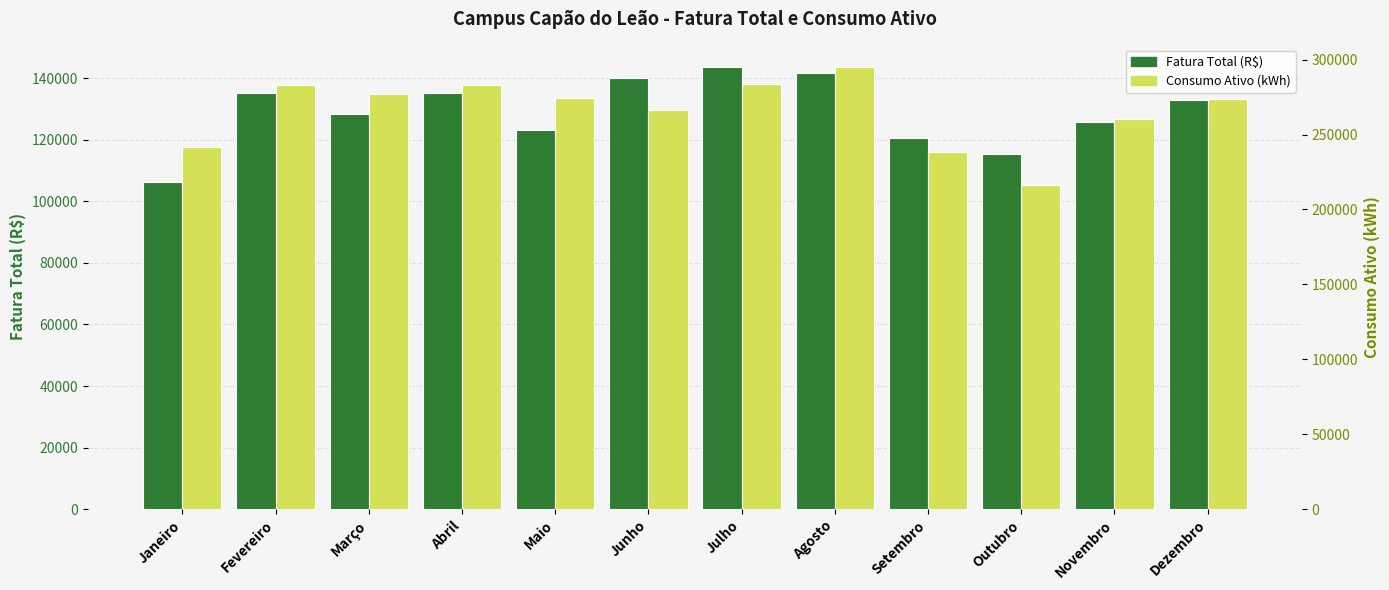

How many values in the Consumo Ativo (kWh) series exceed 274274?

5